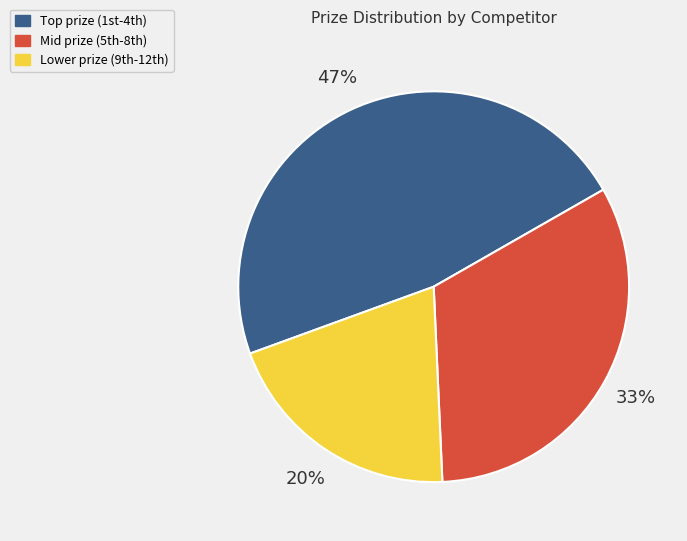

Does any single category account for the majority?

No